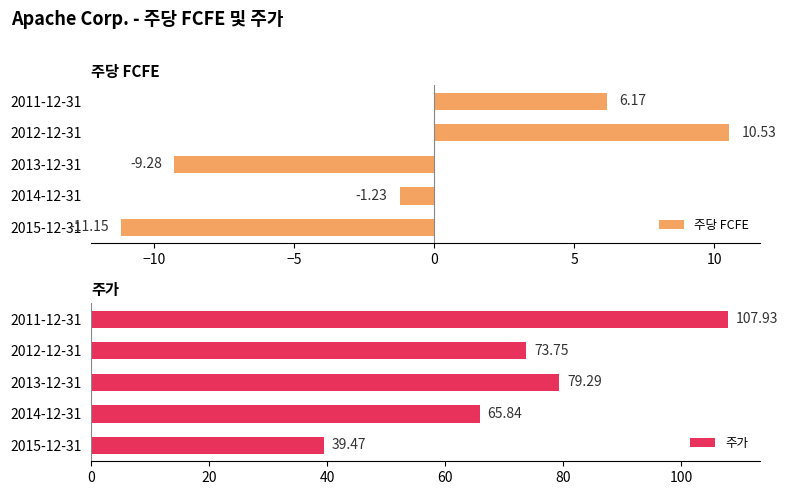

What is the value of the 주가 bar at the 3rd from the left?

79.3